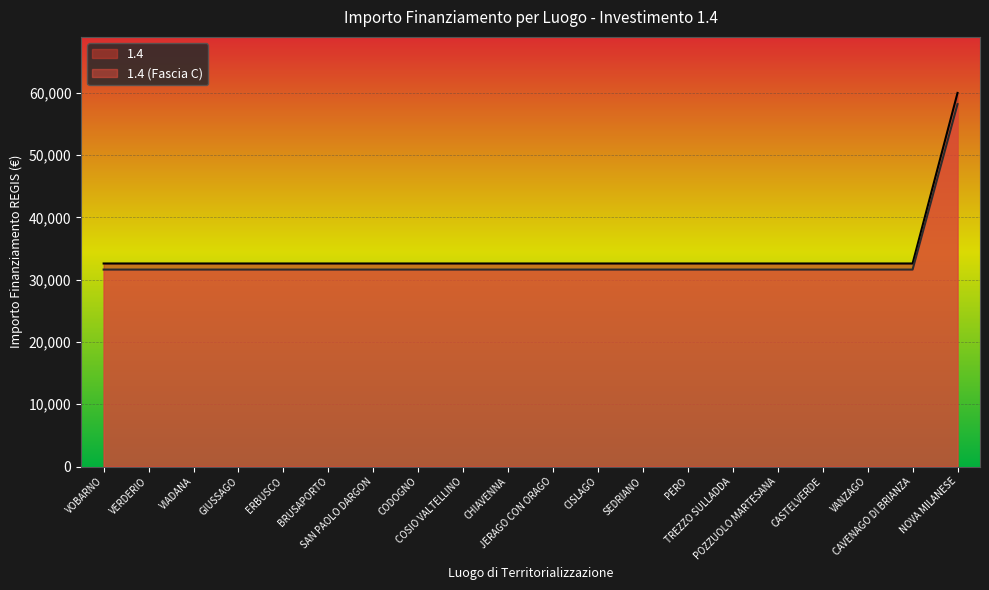

What are all the series names shown in the legend?

1.4, 1.4 (Fascia C)